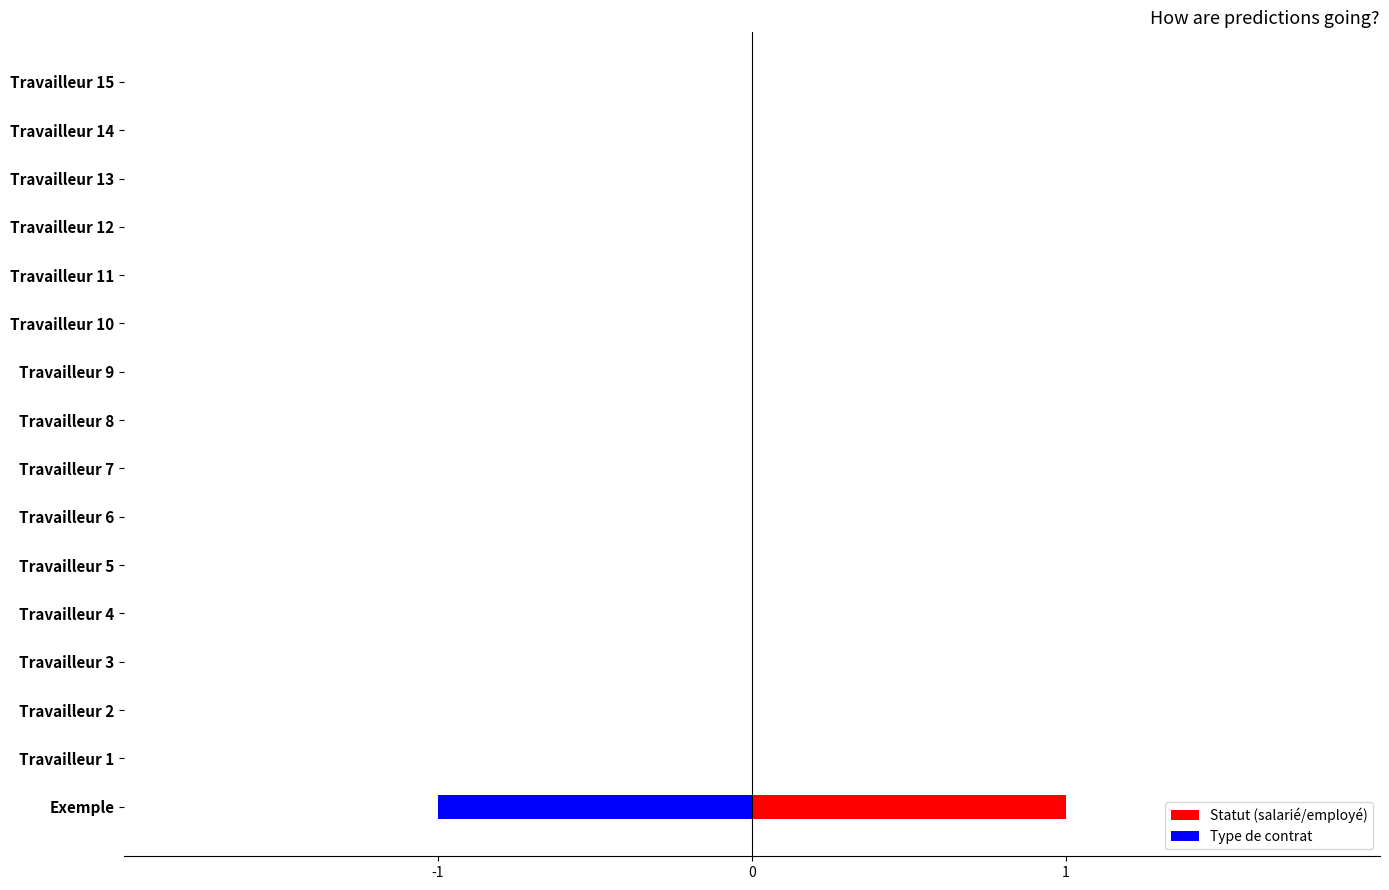

Reading left to right, extract all data points from this chart.

Statut (salarié/employé): 1	0	0	0	0	0	0	0	0	0	0	0	0	0	0	0
Type de contrat: -1	0	0	0	0	0	0	0	0	0	0	0	0	0	0	0